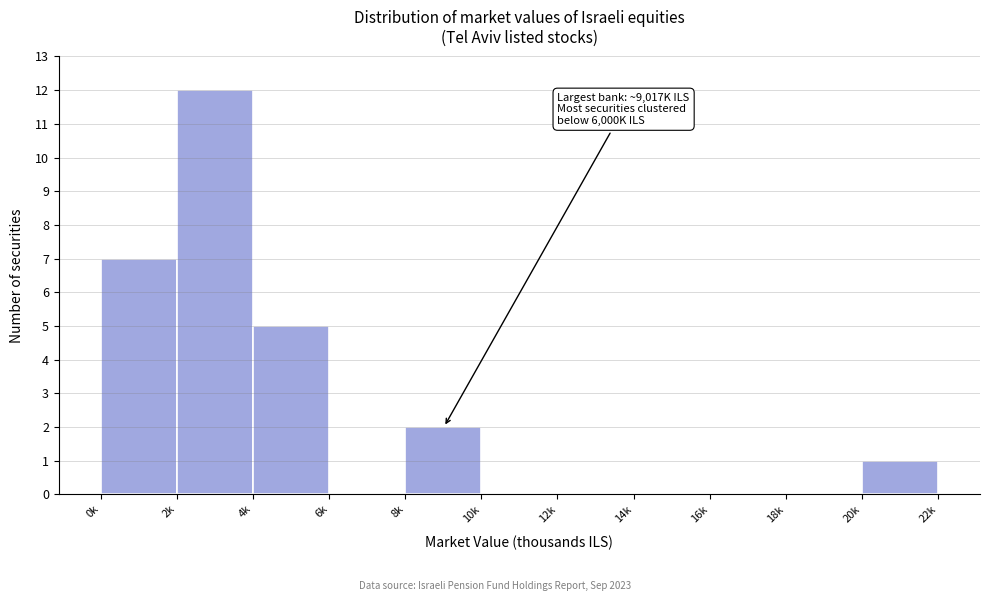

Reading left to right, transcribe all the data shown in this chart.

0k=7	2k=12	4k=5	6k=0	8k=2	10k=0	12k=0	14k=0	16k=0	18k=0	20k=1